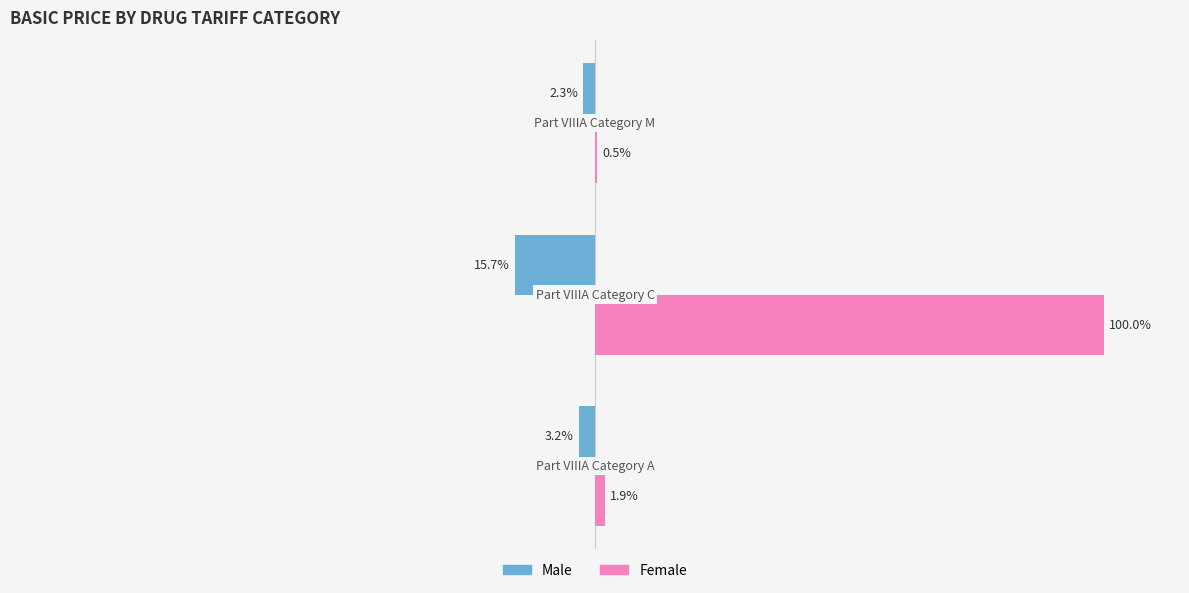

Which series has the largest total across all categories?

Female